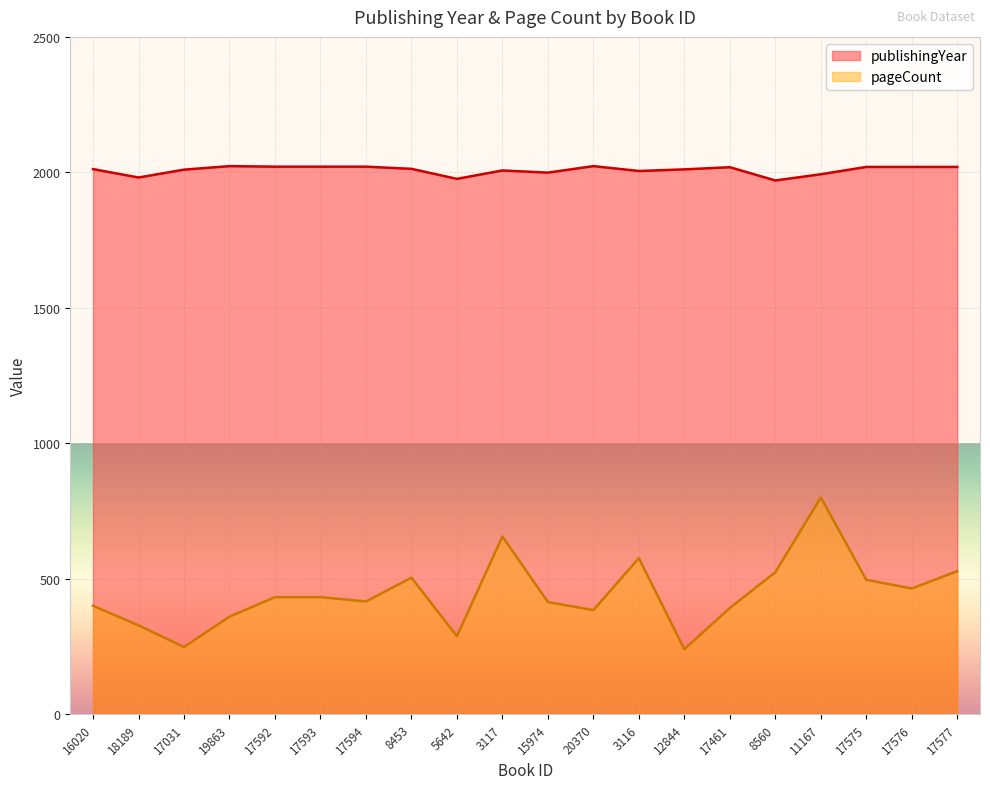

What are all the series names shown in the legend?

publishingYear, pageCount